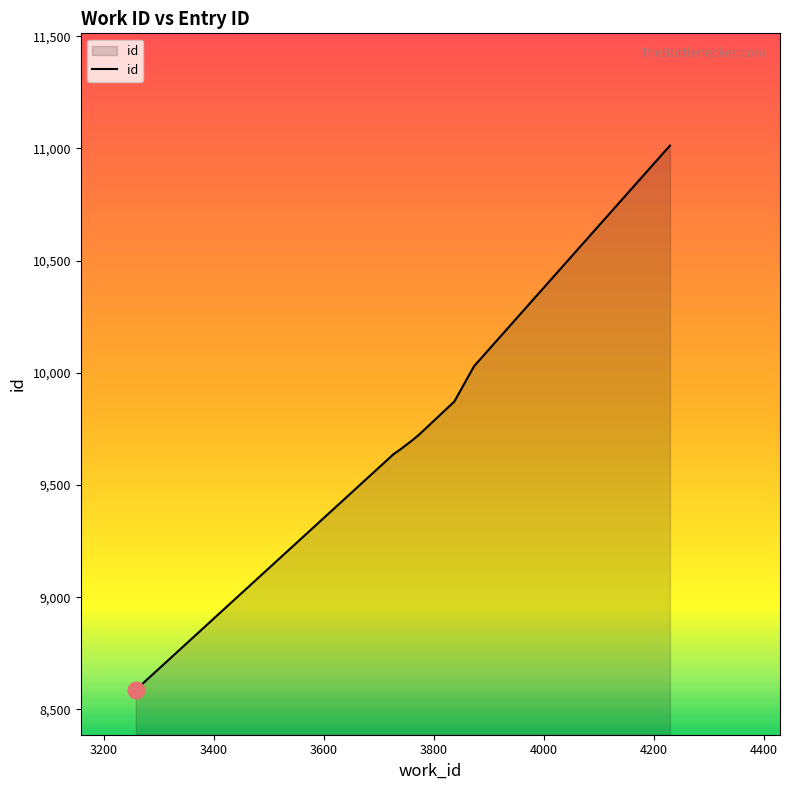

Reading left to right, list all the values displayed in this chart.

3258=8587	3725=9634	3725=9635	3738=9657	3761=9700	3770=9719	3771=9720	3837=9872	3873=10030	4229=11013